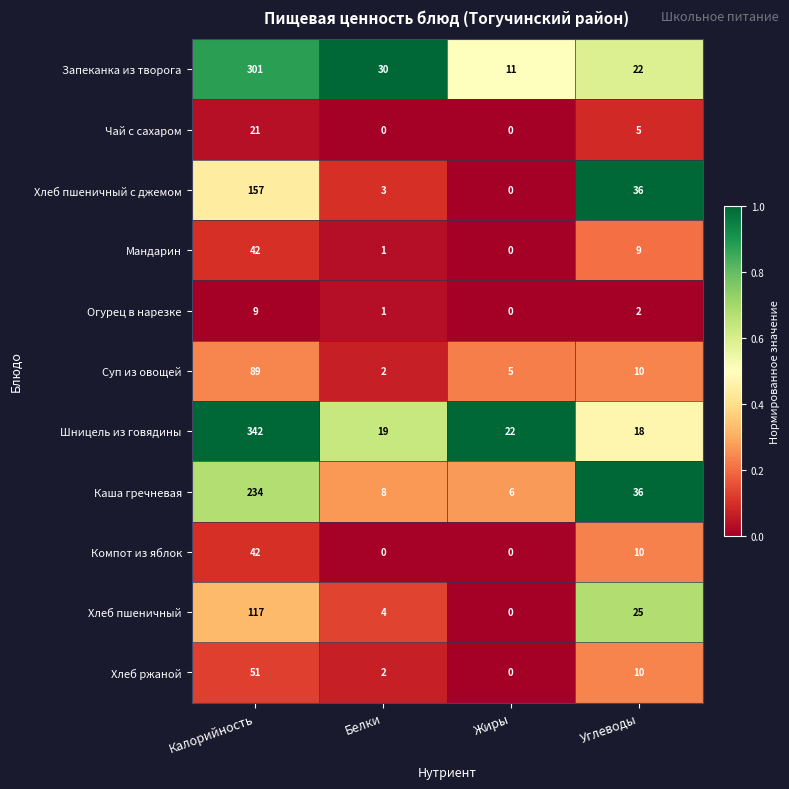

What is the spread (max minus min) of values at Углеводы?

34